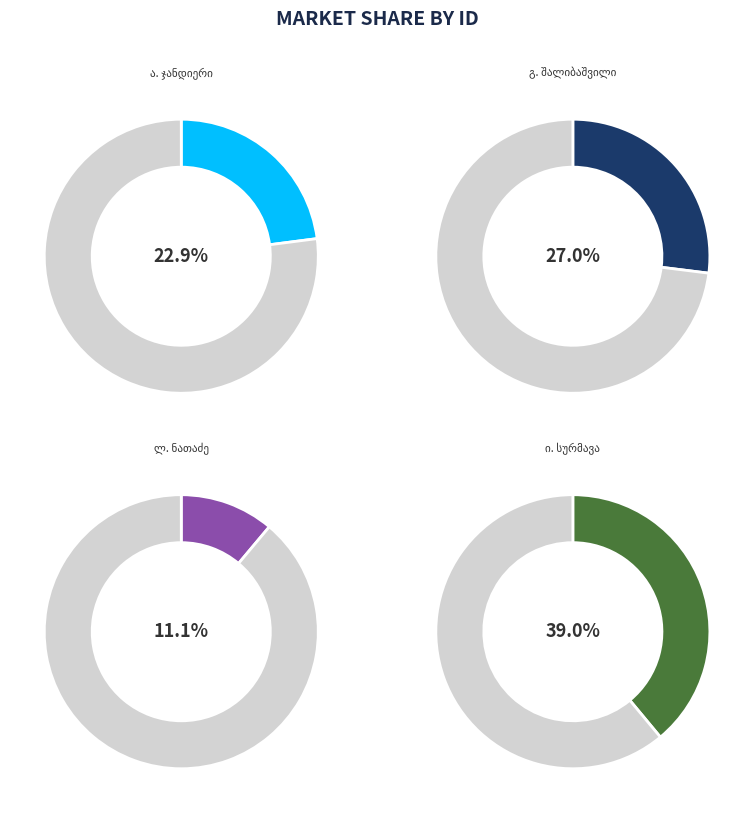

Do ანასტასია ბეჟანის ასული ჯანდიერი and გიორგი მიხეილის ძე შალიბაშვილი together represent more than half of the pie?

No